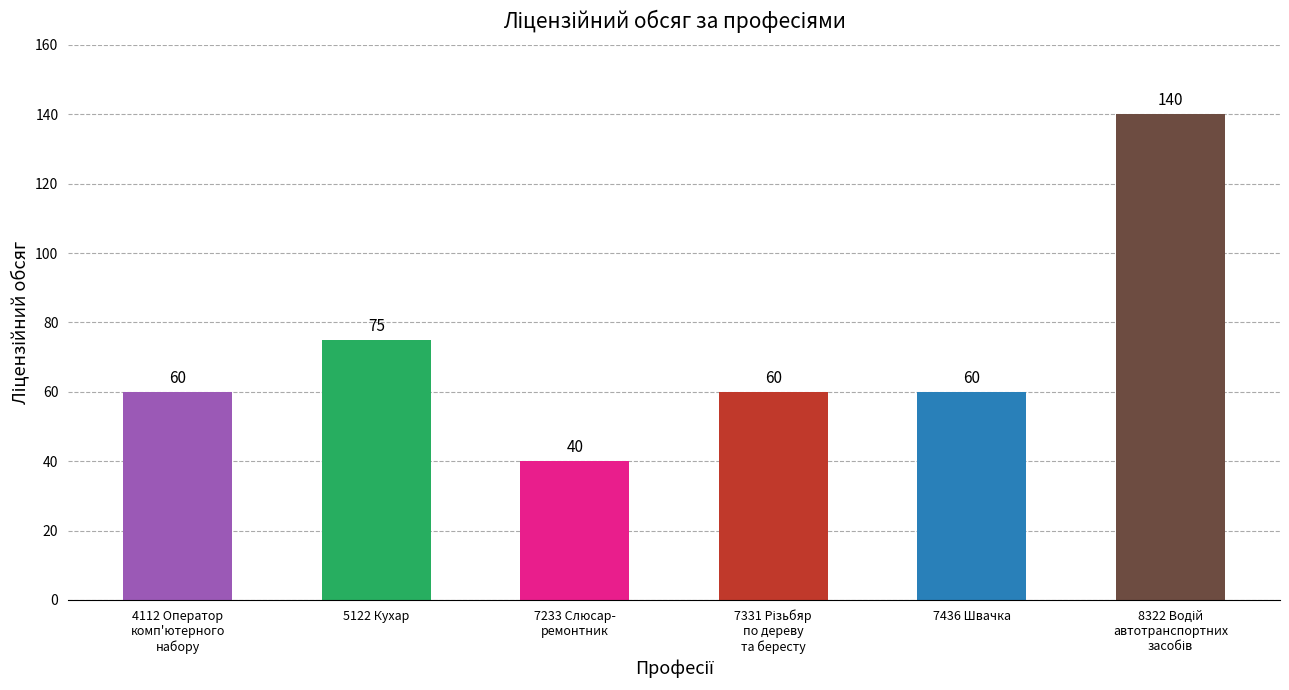

What is the maximum value shown in the chart?

140